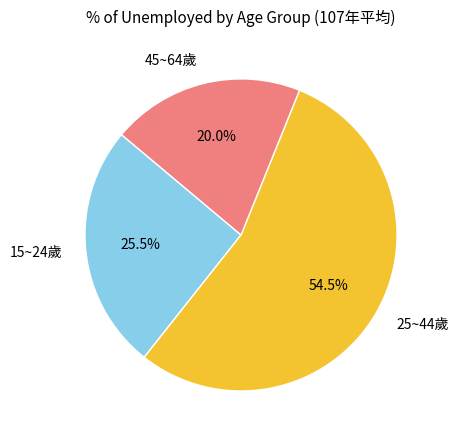

What percentage is NOT represented by 25~44歲?

45.5%